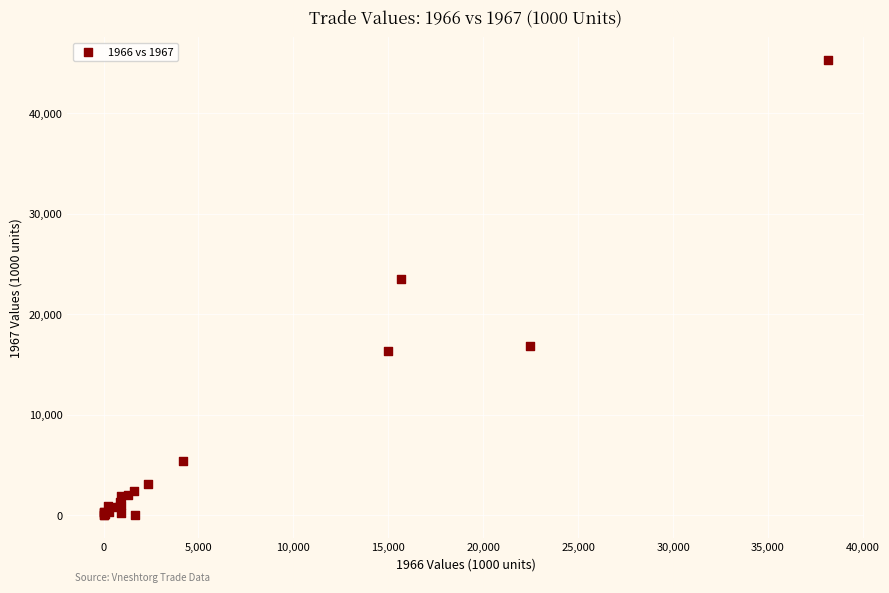

What Y value in the scatter plot is closest to 22645?

23507